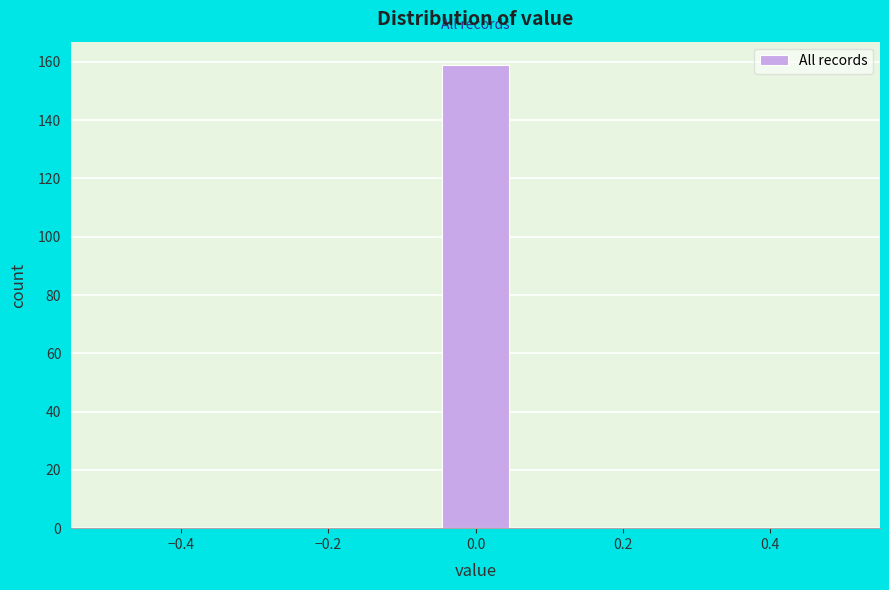

Reading left to right, list every bar in this chart as the range it spans on the x-axis followed by its height. Neither the bar edges nor the heights are printed on the chart, so give them approximately, as read against the axes.

-0.50 to -0.40: 0
-0.40 to -0.32: 0
-0.32 to -0.22: 0
-0.22 to -0.14: 0
-0.14 to -0.04: 0
-0.04 to 0.04: 160
0.04 to 0.14: 0
0.14 to 0.22: 0
0.22 to 0.32: 0
0.32 to 0.40: 0
0.40 to 0.50: 0